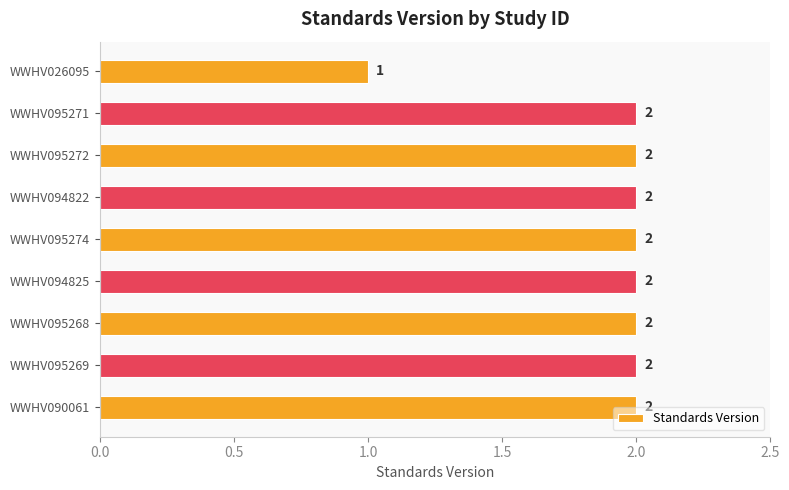

What is the maximum value shown in the chart?

2